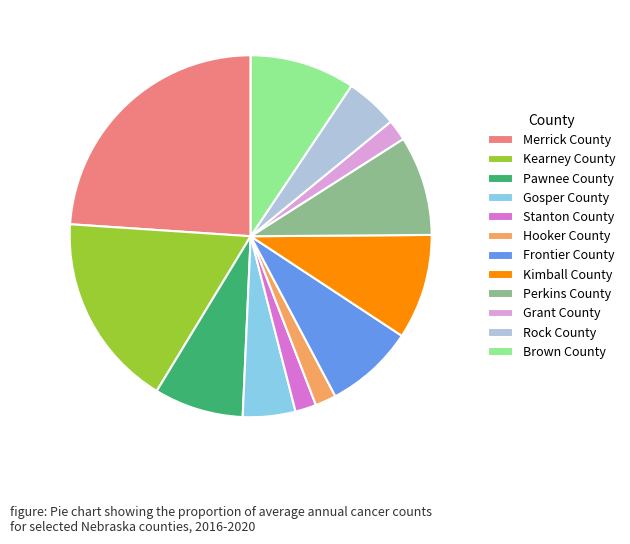

Which has a higher value, Rock County or Brown County?

Brown County